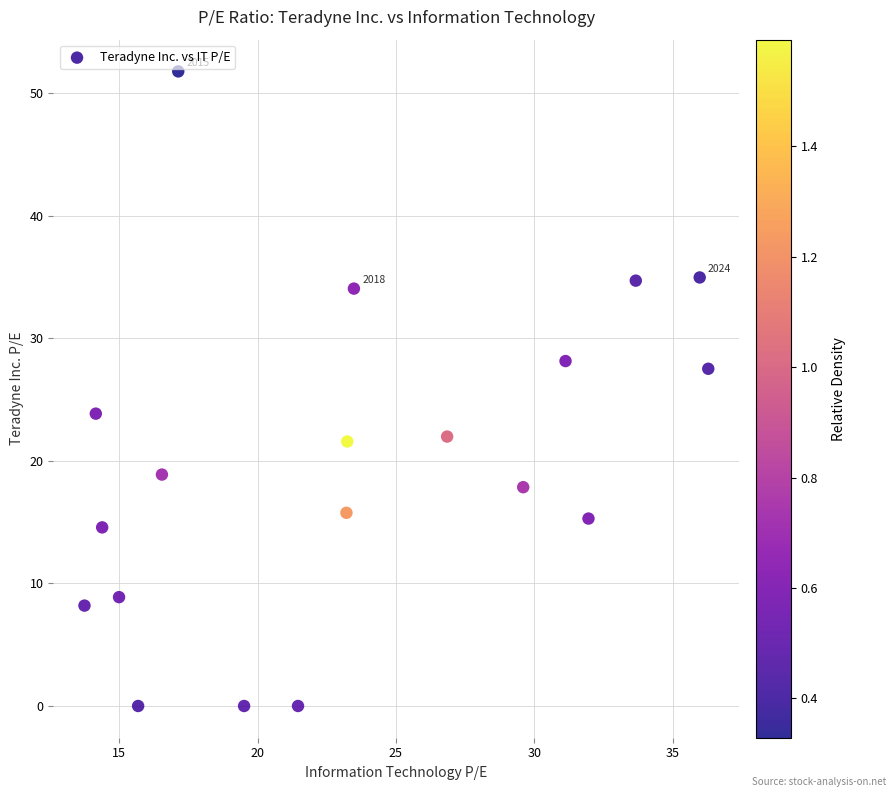

What Y value in the scatter plot is closest to 25?

23.9